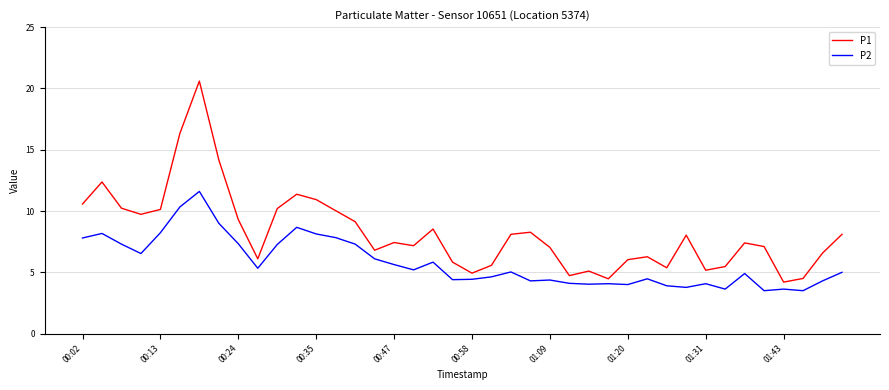

What is the difference between the maximum and minimum values in the P1 series?

16.4